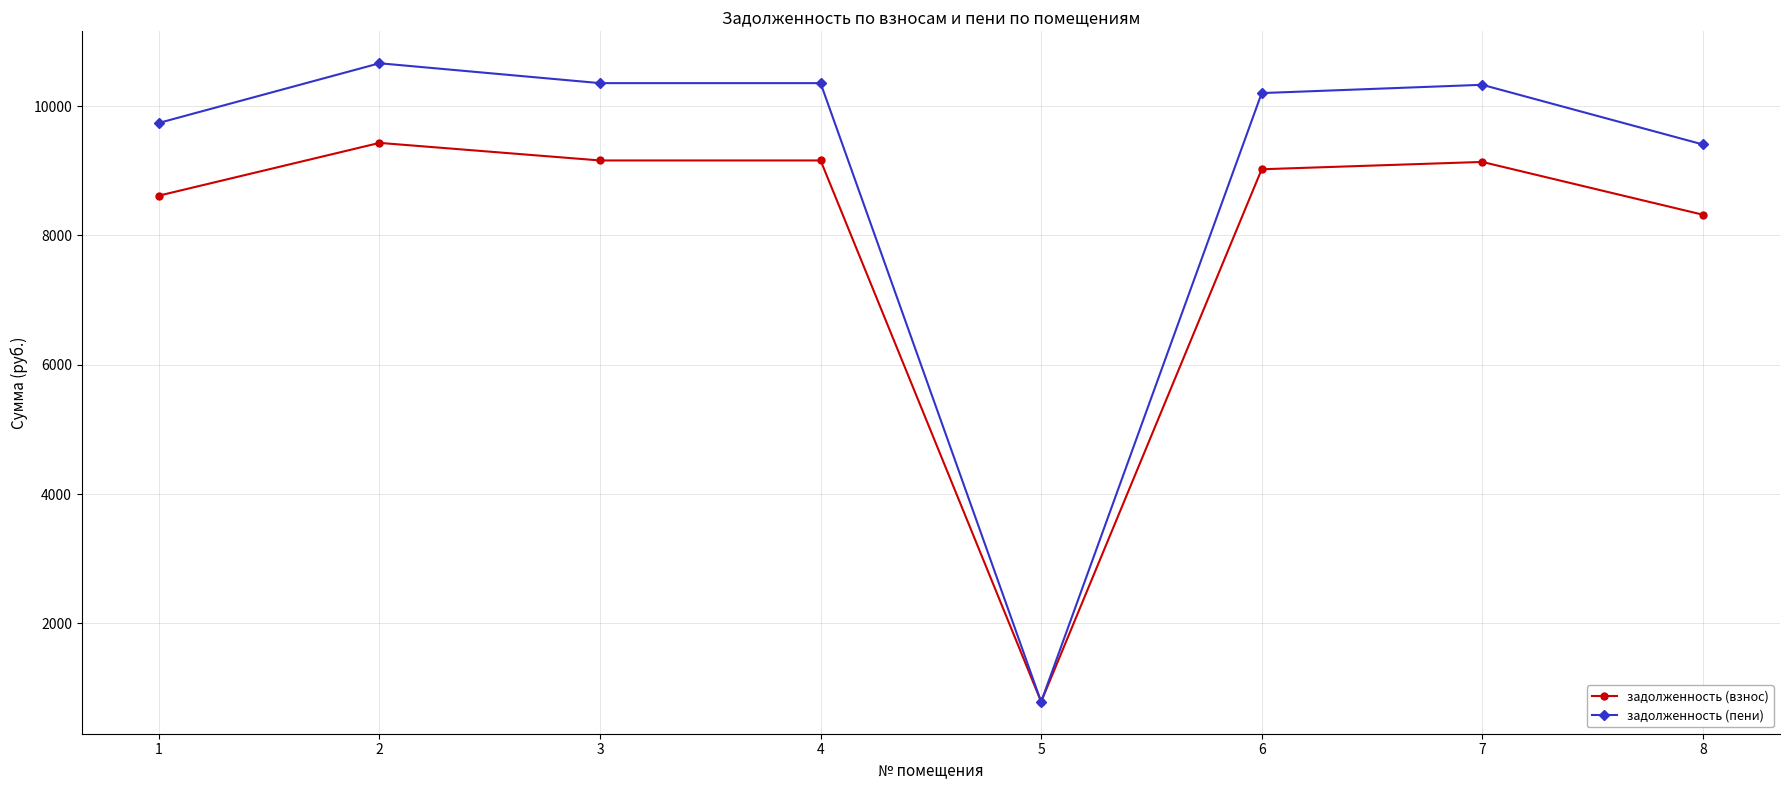

What is the highest value of the задолженность (пени) series?

10664.1